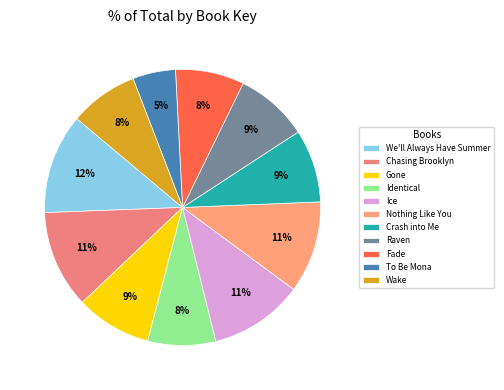

The Ice slice represents 11% of the pie. True or false?

True